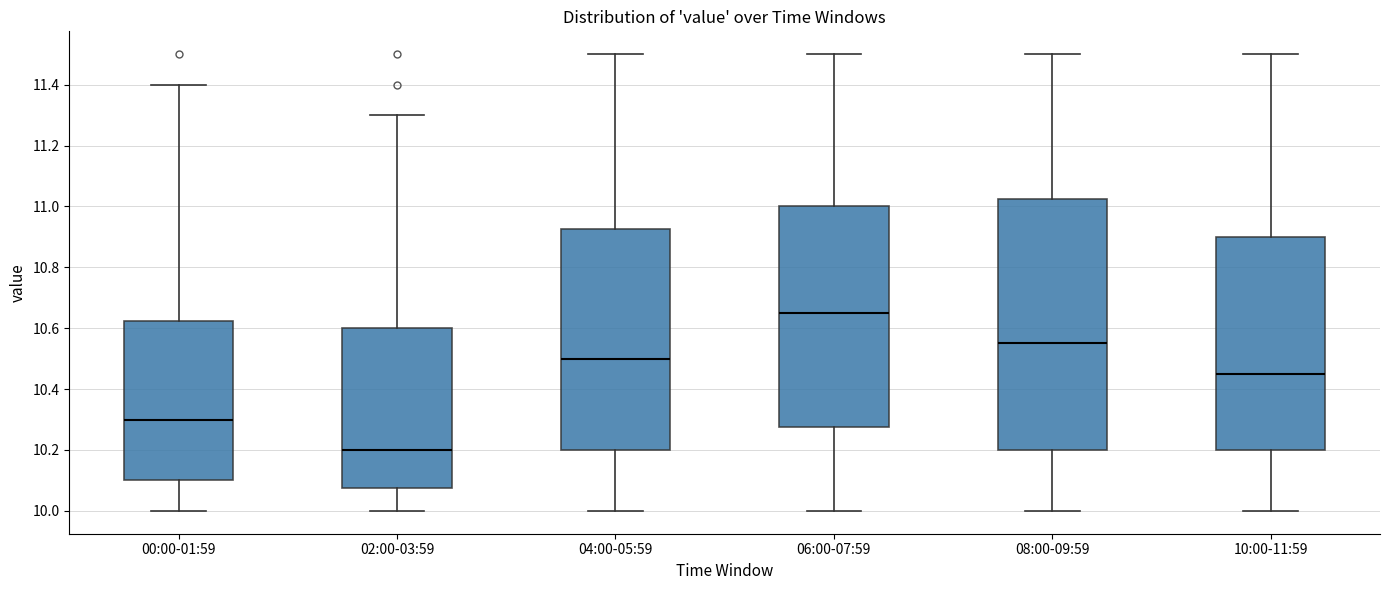

Which box's median line is the highest?

06:00-07:59